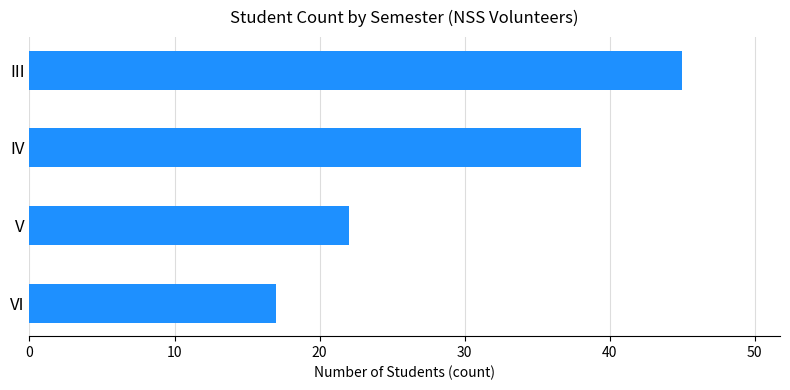

Reading top to bottom, extract all data points from this chart.

45	38	22	17